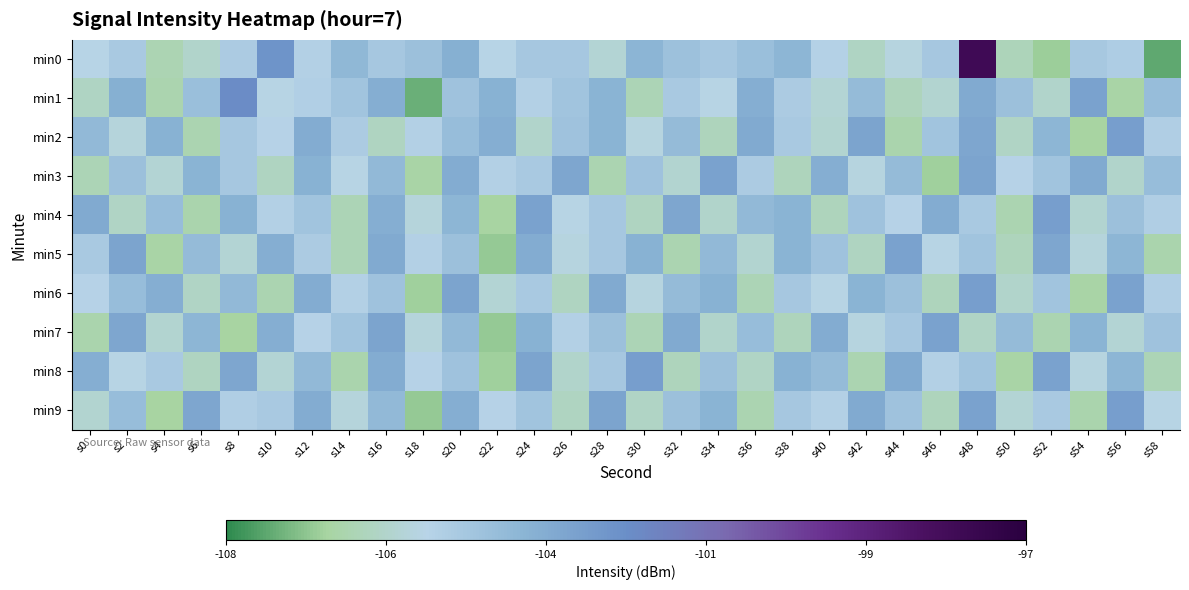

Which series has the largest range (max minus min)?

min0